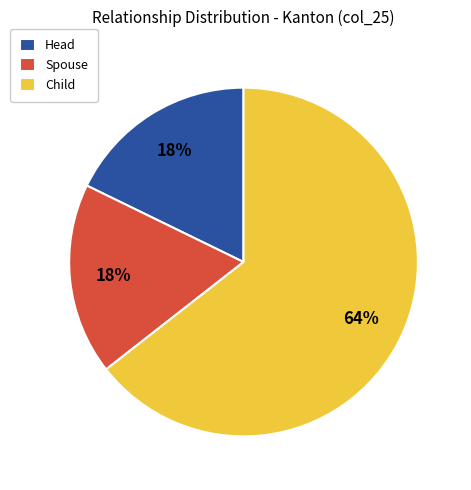

Is the sum of Head and Spouse greater than half?

No